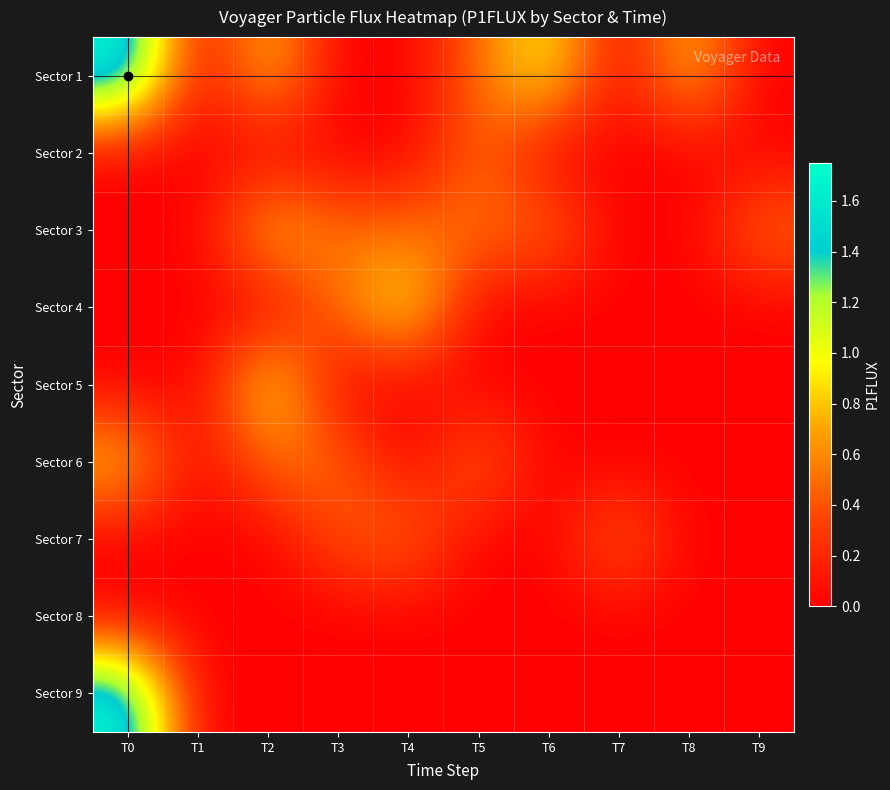

Reading left to right, list all the values displayed in this chart.

Sector 1: T0=1.8	T1=0.0	T2=0.8	T3=0.0	T4=0.0	T5=0.5	T6=1.0	T7=0.0	T8=0.8	T9=0.0
Sector 2: T0=0.0	T1=0.0	T2=0.0	T3=0.0	T4=0.0	T5=0.5	T6=0.0	T7=0.0	T8=0.0	T9=0.0
Sector 3: T0=0.0	T1=0.0	T2=0.8	T3=0.5	T4=0.5	T5=0.5	T6=0.5	T7=0.0	T8=0.0	T9=0.5
Sector 4: T0=0.0	T1=0.0	T2=0.0	T3=0.5	T4=1.0	T5=0.0	T6=0.0	T7=0.0	T8=0.0	T9=0.0
Sector 5: T0=0.0	T1=0.0	T2=1.0	T3=0.0	T4=0.0	T5=0.0	T6=0.0	T7=0.0	T8=0.0	T9=0.0
Sector 6: T0=0.8	T1=0.0	T2=0.5	T3=0.5	T4=0.0	T5=0.5	T6=0.0	T7=0.0	T8=0.0	T9=0.0
Sector 7: T0=0.0	T1=0.0	T2=0.0	T3=0.4	T4=0.5	T5=0.0	T6=0.0	T7=0.5	T8=0.0	T9=0.0
Sector 8: T0=0.0	T1=0.0	T2=0.0	T3=0.0	T4=0.0	T5=0.0	T6=0.0	T7=0.0	T8=0.0	T9=0.0
Sector 9: T0=1.8	T1=0.0	T2=0.0	T3=0.0	T4=0.0	T5=0.0	T6=0.0	T7=0.0	T8=0.0	T9=0.0